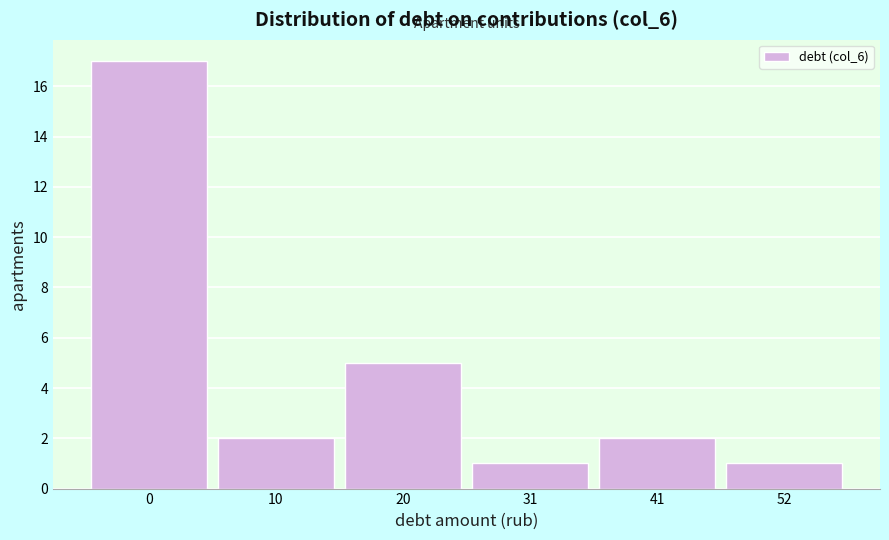

Reading left to right, what are all the values shown in this chart?

17	2	5	1	2	1